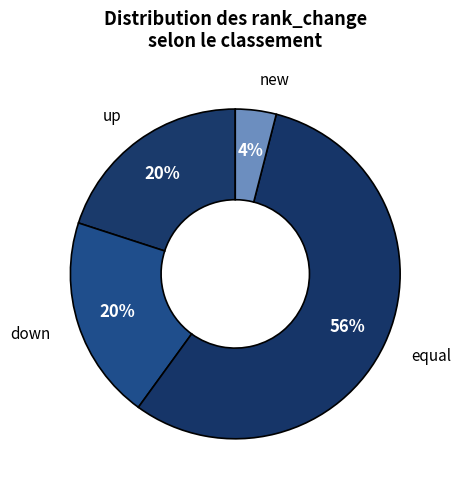

Is down the majority of the pie?

No